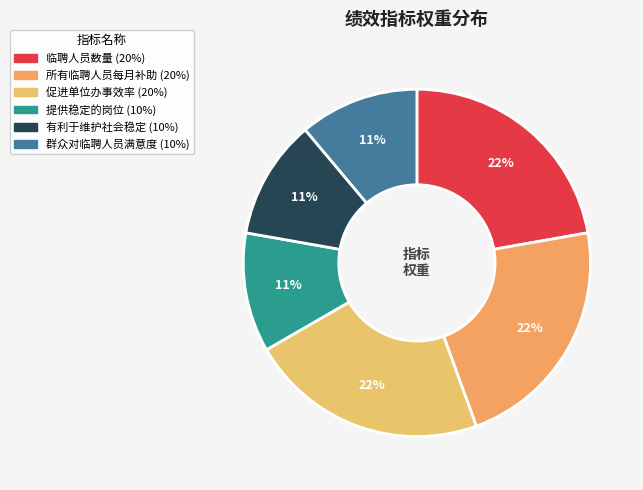

Approximately how many times larger is the value at 临聘人员数量 compared to 所有临聘人员每月补助?

1.0